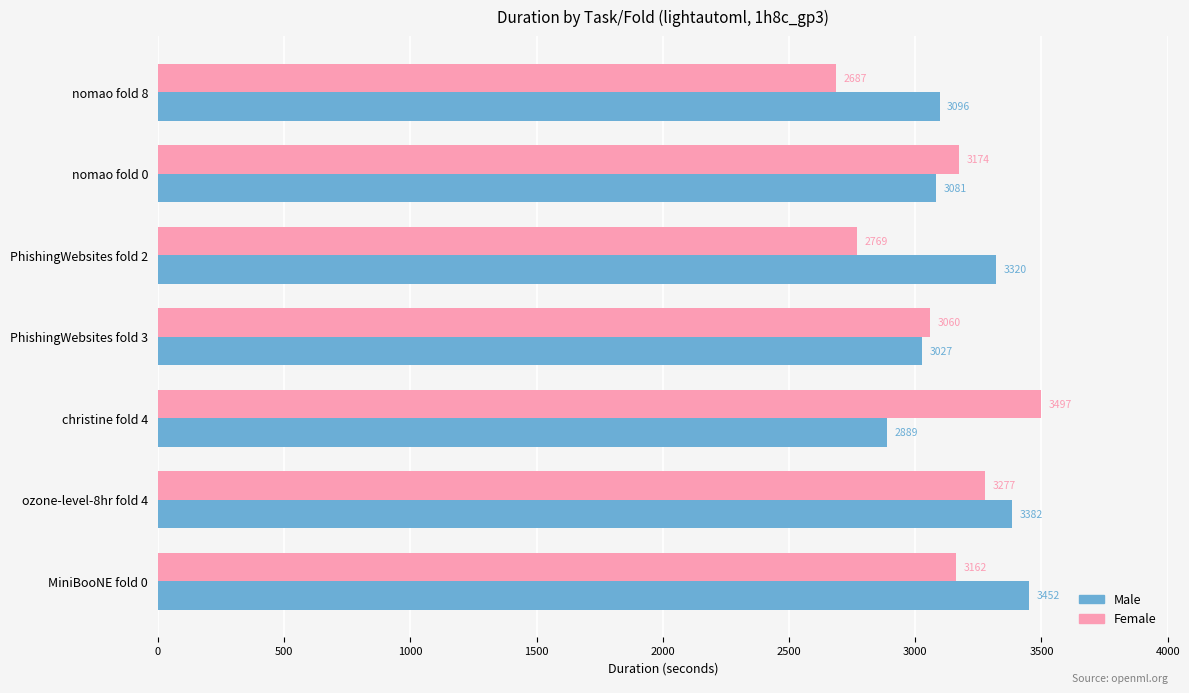

At which category is the sum across all series the highest?

ozone-level-8hr fold 4